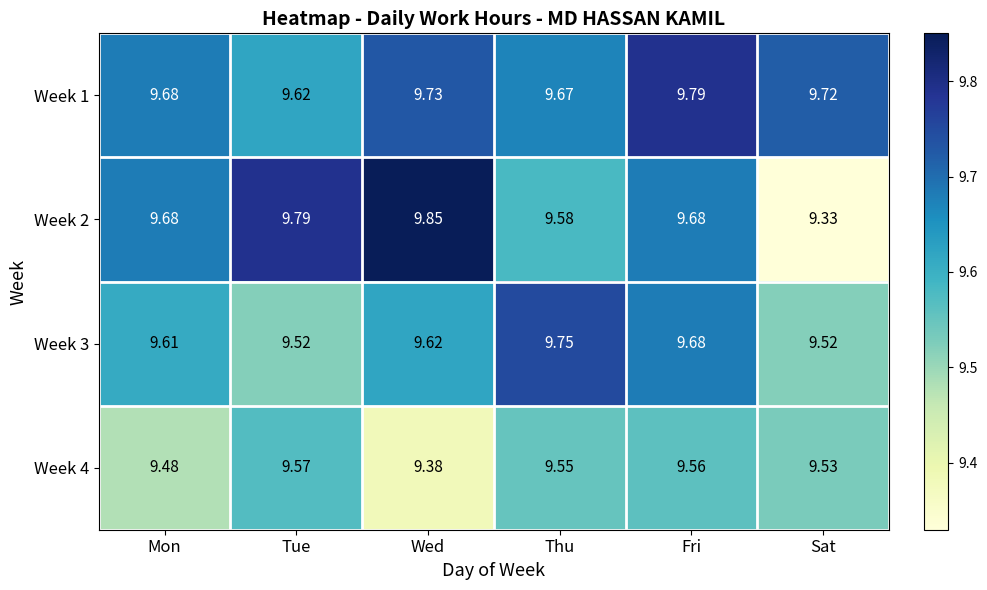

Rank the series at Thu from lowest to highest value.

Week 4, Week 2, Week 1, Week 3